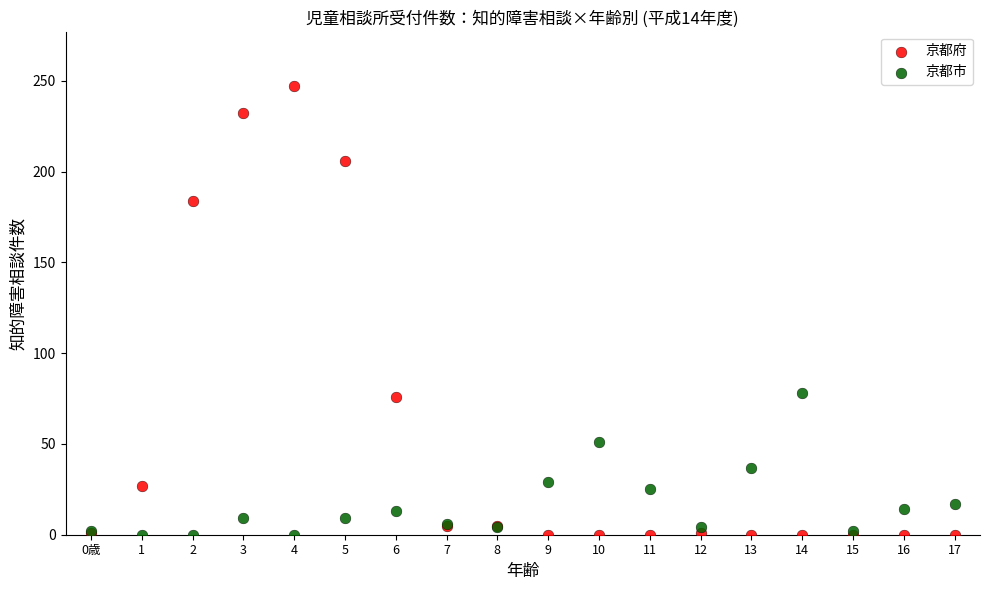

What are all the series names shown in the legend?

京都府, 京都市